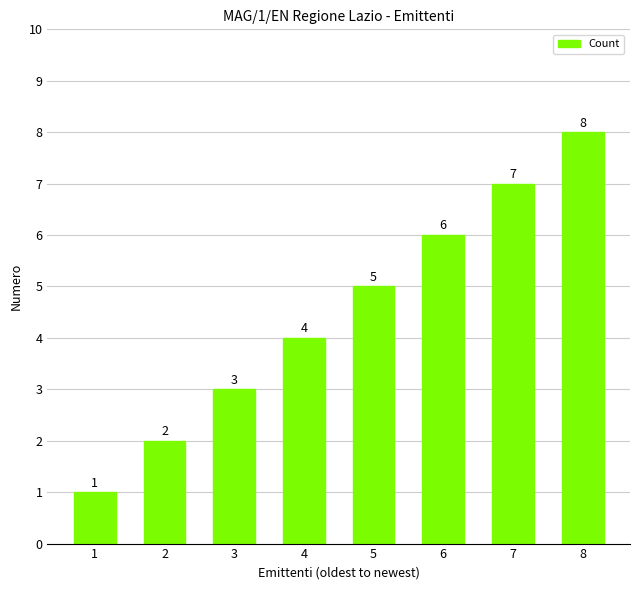

Reading left to right, what are all the values shown in this chart?

1=1	2=2	3=3	4=4	5=5	6=6	7=7	8=8